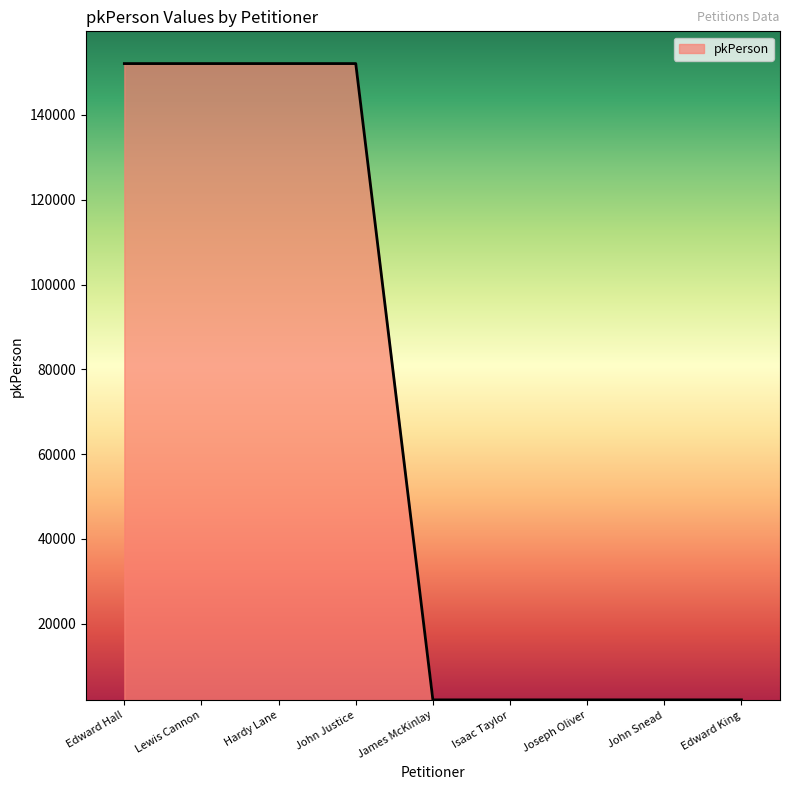

What is the greatest value displayed?

152129